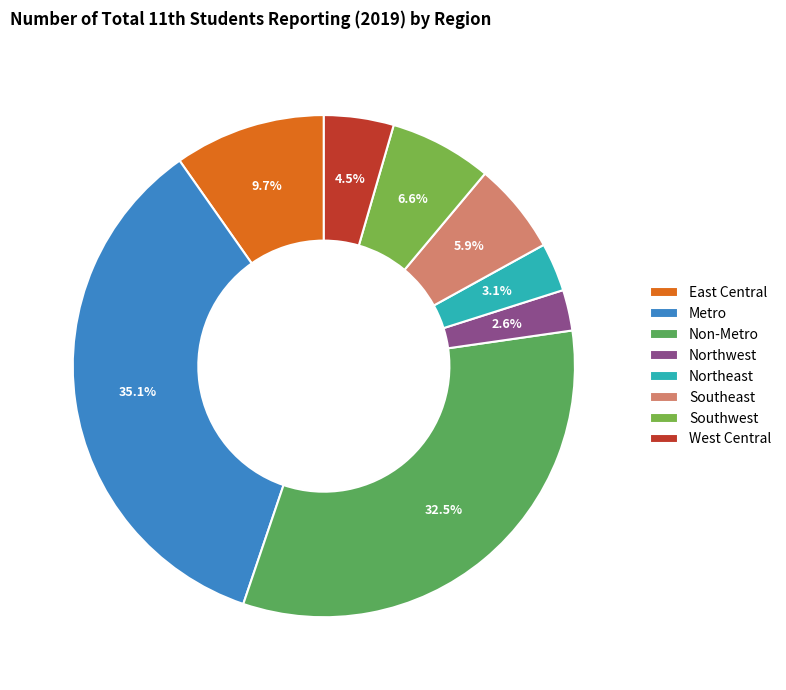

What portion of the pie excludes West Central?

95.5%